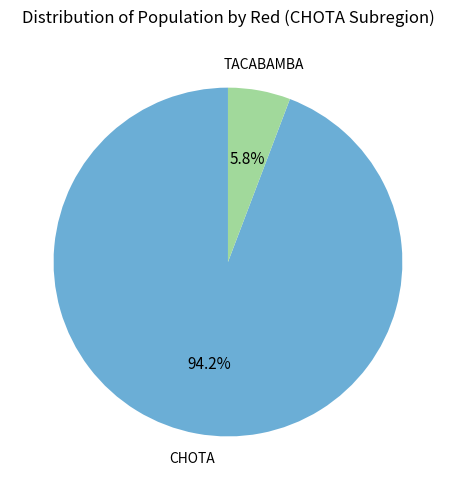

Is there any slice that represents more than half of the pie?

Yes